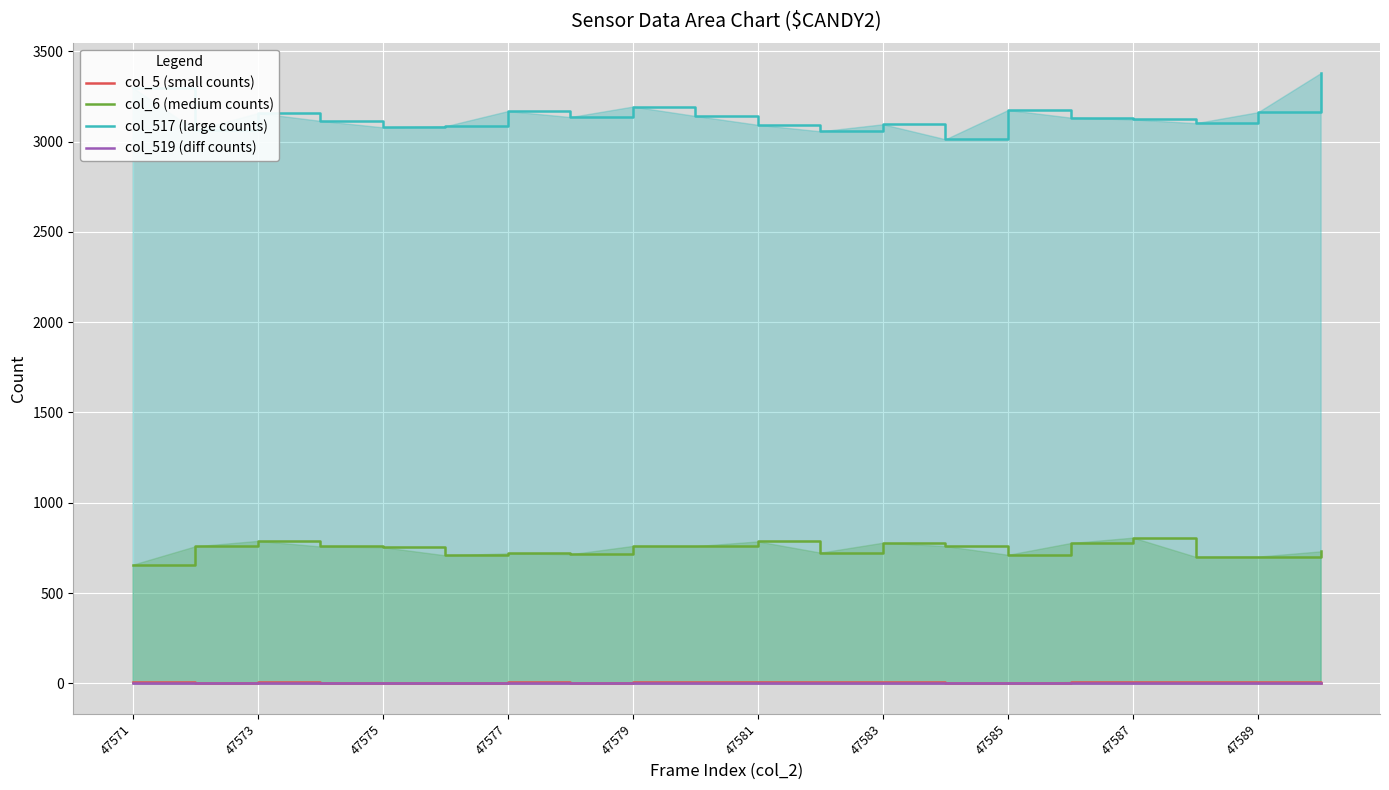

The col_519 (diff counts) series shows 0 at 47581. True or false?

True